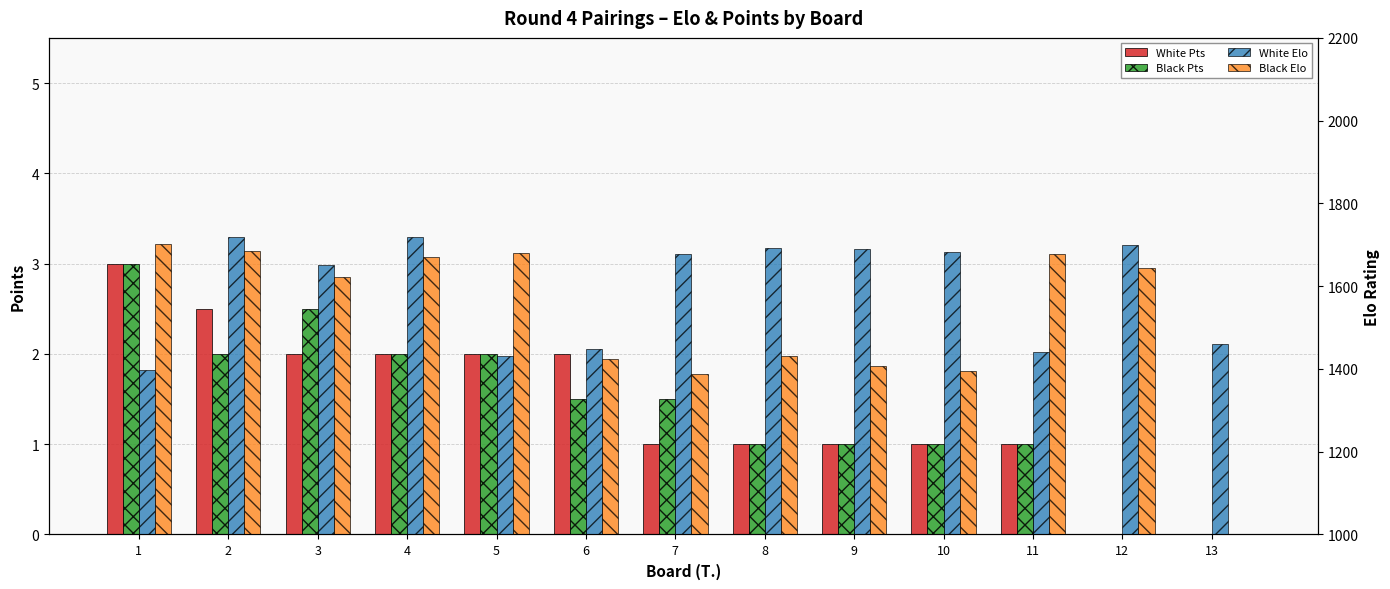

At which label does White Pts first exceed 1?

1